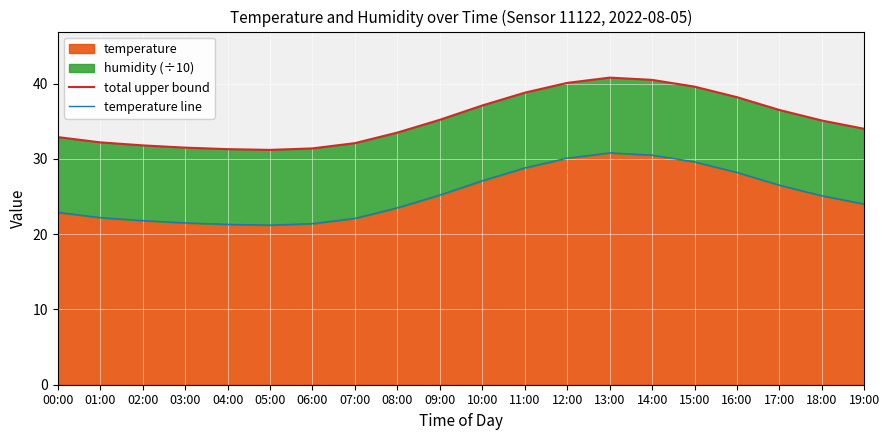

True or false: total upper bound and temperature line cross at least once.

False